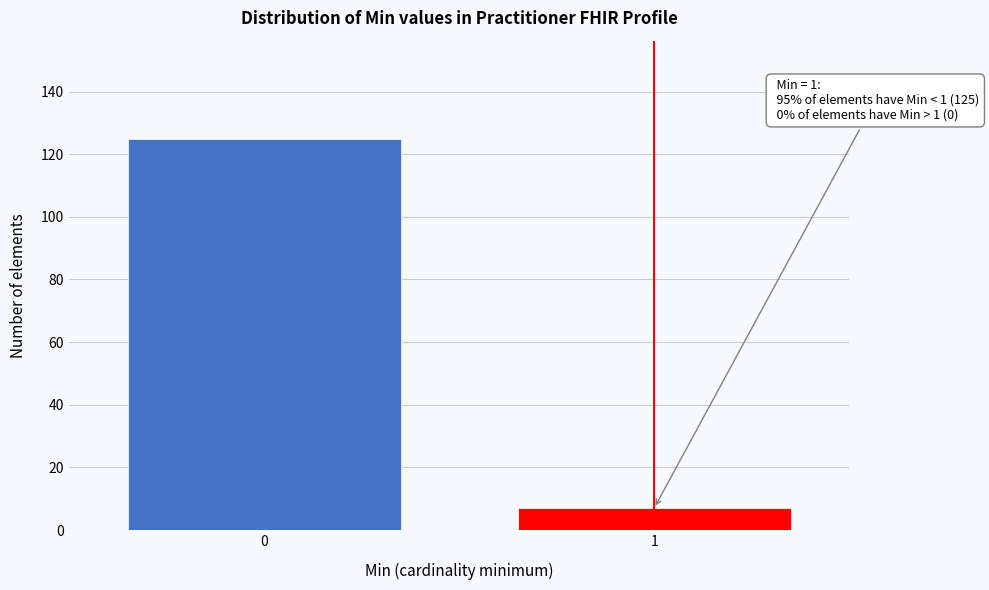

Reading left to right, transcribe all the data shown in this chart.

125	7